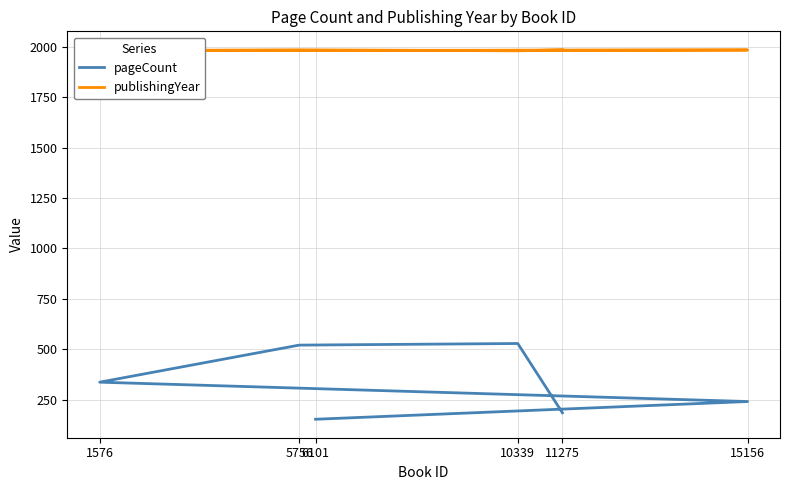

The value of pageCount at 1576 is 336. True or false?

True